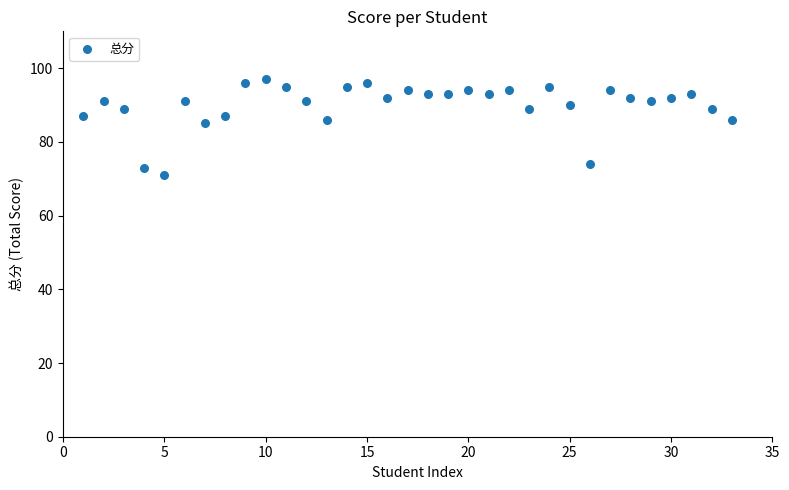

What is the range of X values (max minus min)?

32